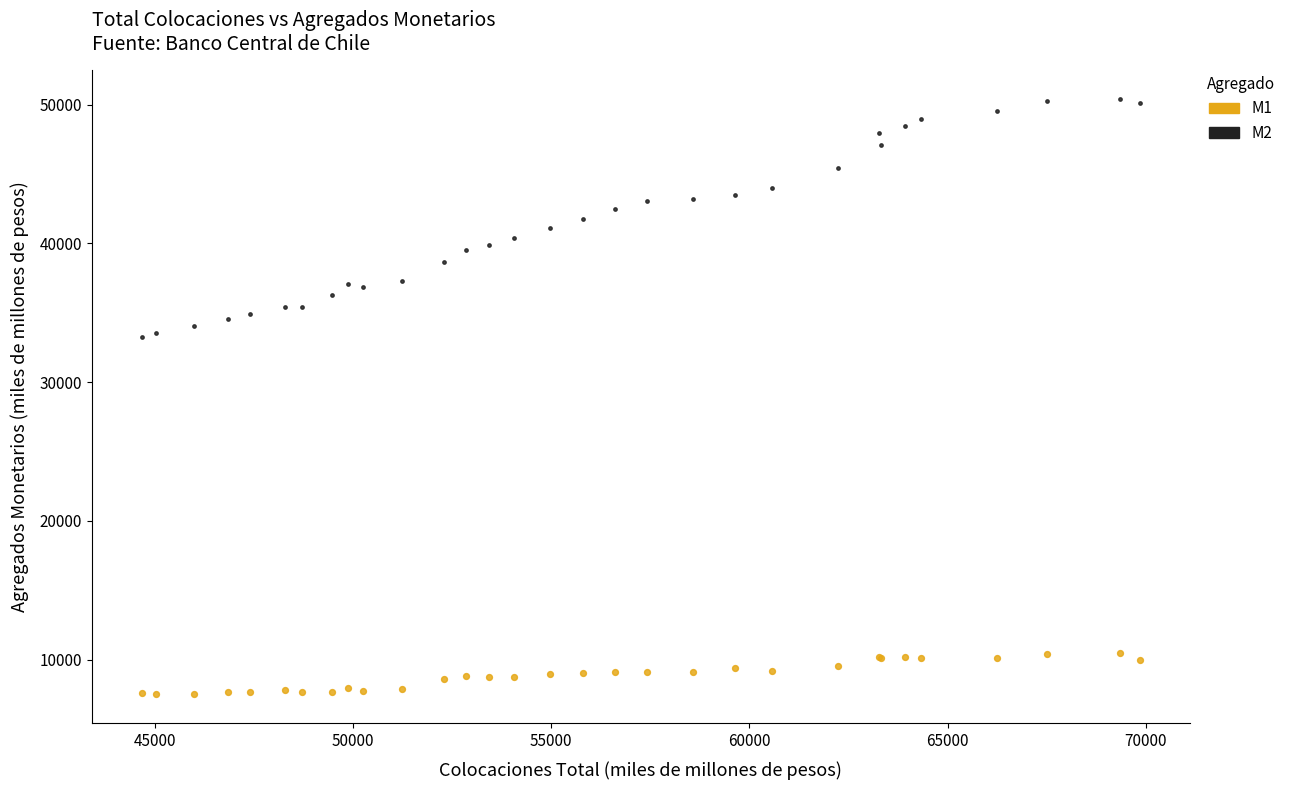

Which series reaches the maximum Y coordinate?

M2